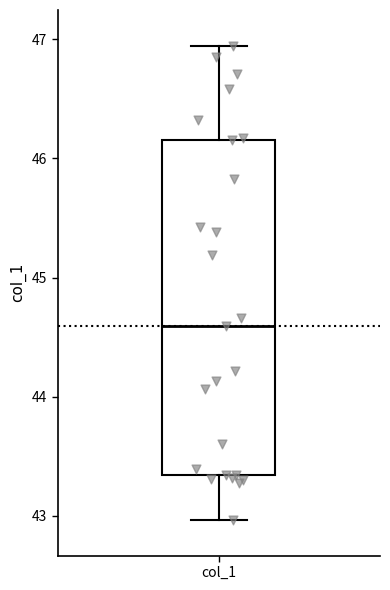

Transcribe this box plot: give where the median line is, the range the box spans, and where the two whiskers end, as read against the y-axis. The values are not printed on the chart, so give them approximately, as read against the axis.

median 44.6, box 43.3 to 46.2, whiskers 43.0 to 46.9